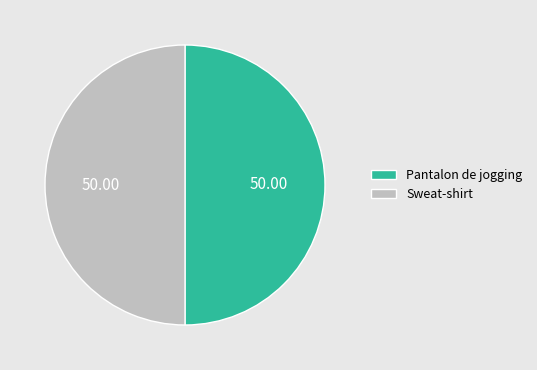

Do Sweat-shirt and Pantalon de jogging together represent more than half of the pie?

Yes